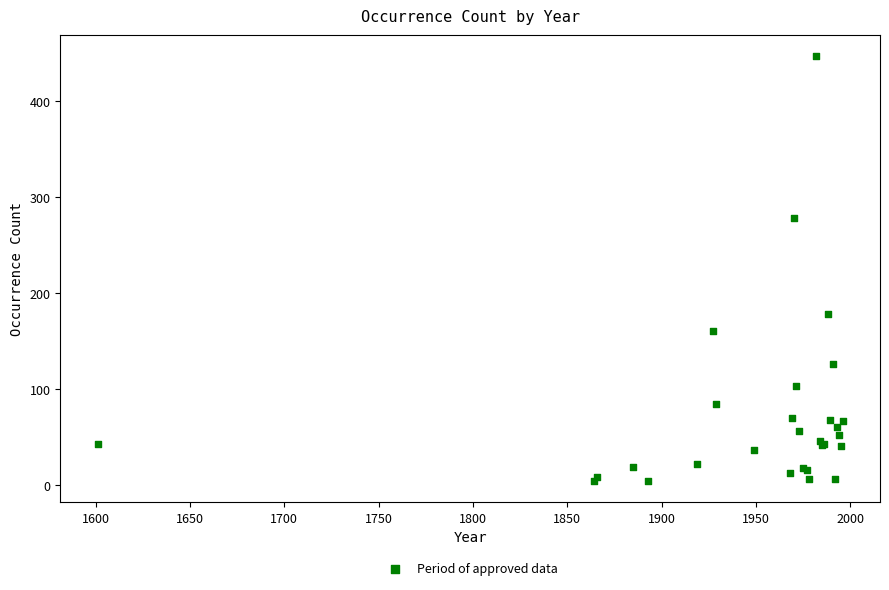

What Y value in the scatter plot is closest to 225?

178